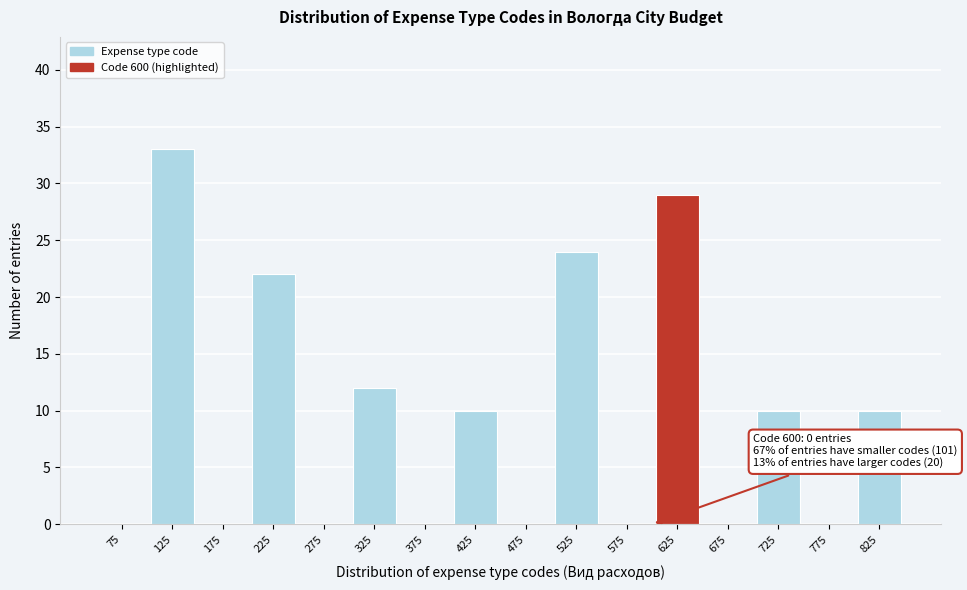

Which range on the x-axis has the tallest bar?

100 to 150